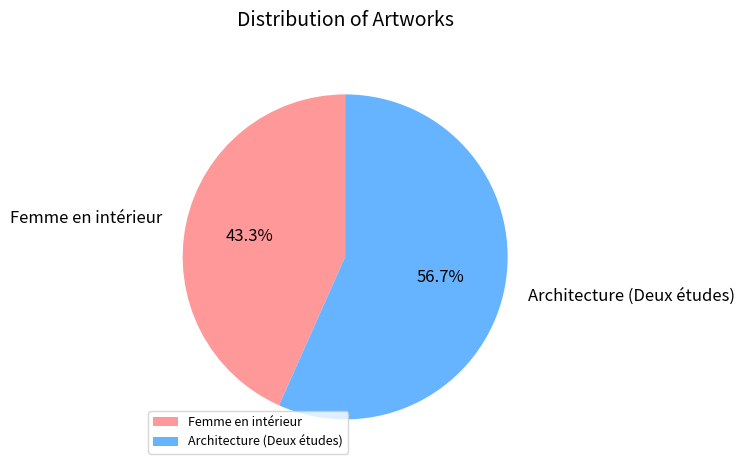

What percentage is NOT represented by Femme en intérieur?

56.7%